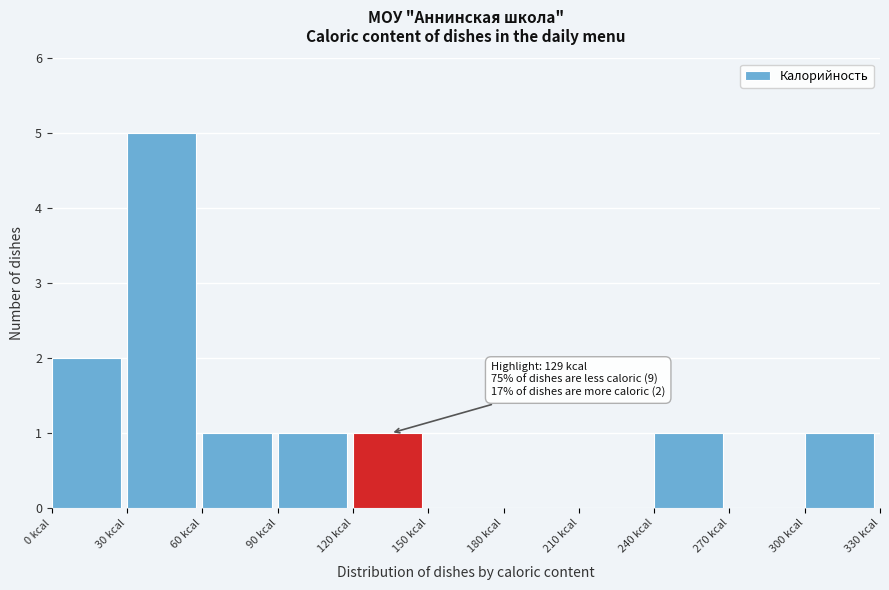

Which range on the x-axis has the tallest bar?

30 to 60